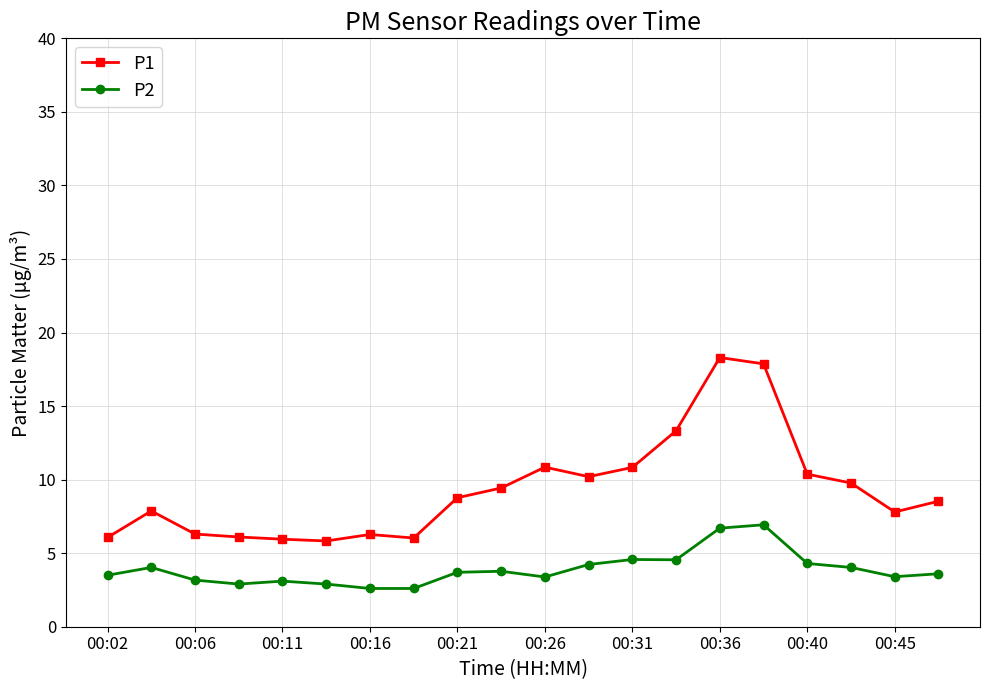

List the series in order of their peak value, highest first.

P1, P2